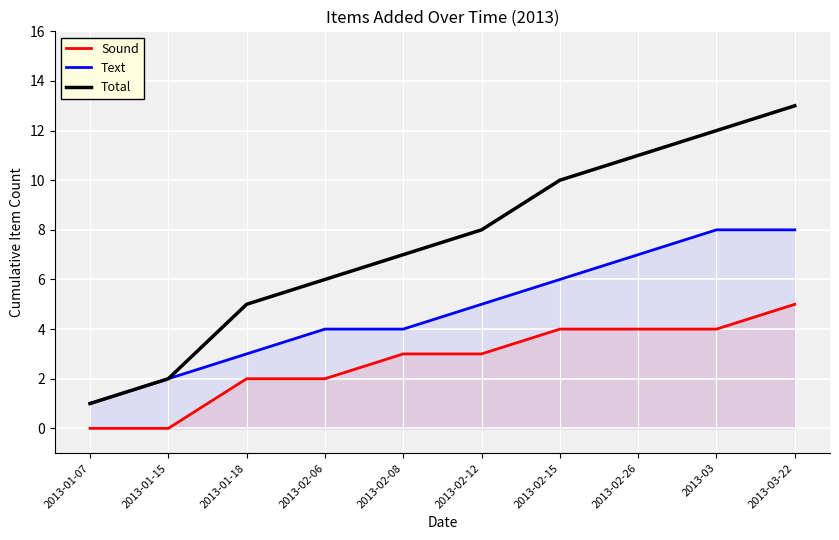

True or false: Sound has more than 0 interior local peaks.

False